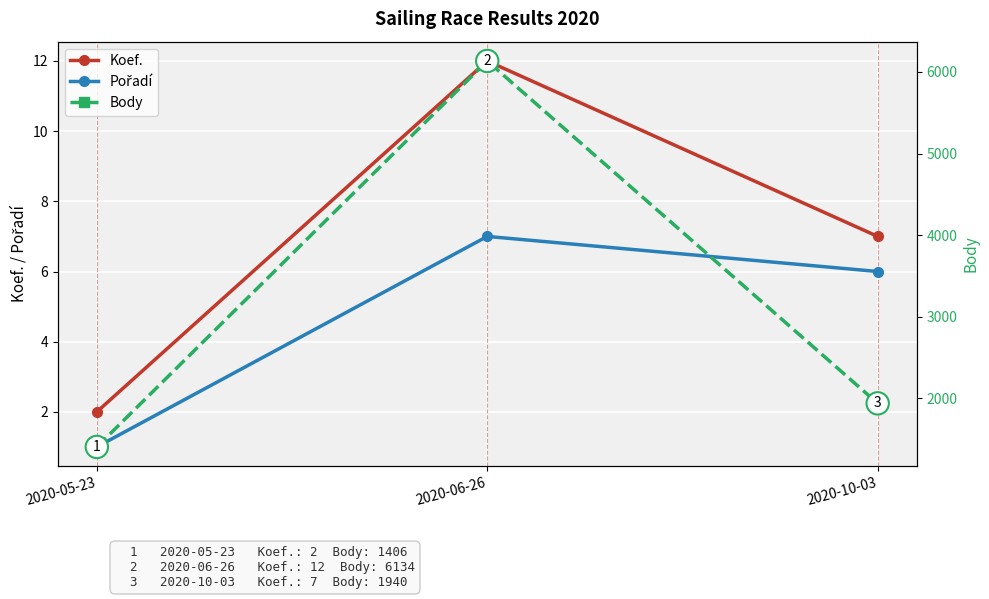

What is the label of the 3rd point from the right?

2020-05-23